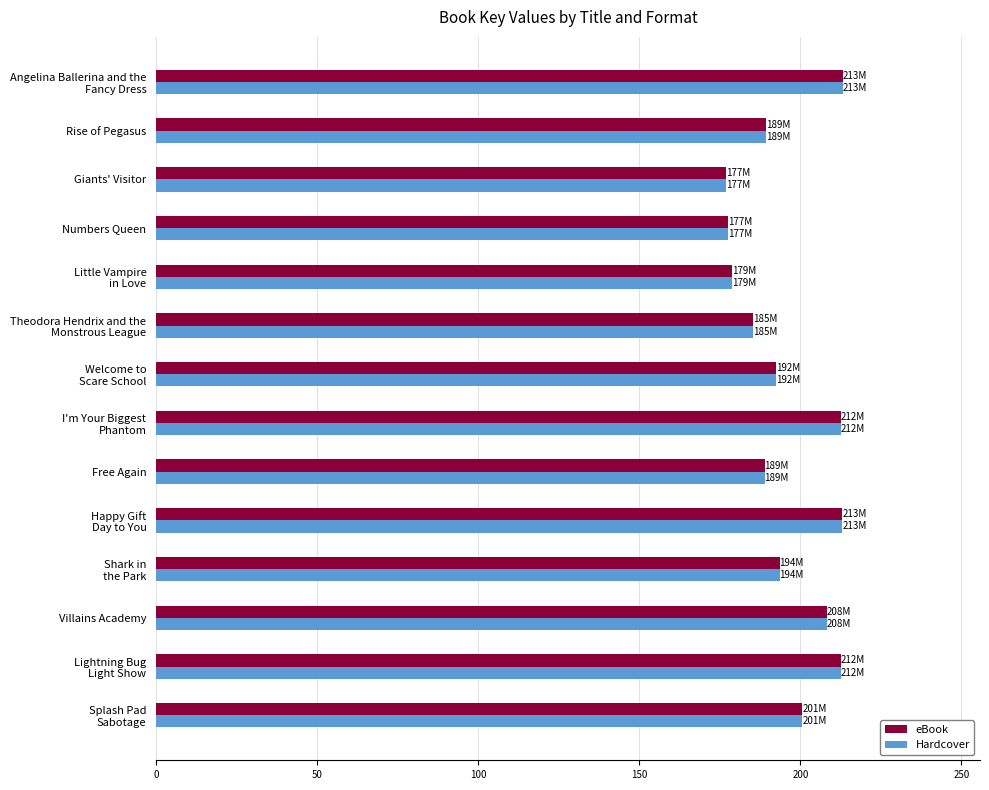

What is the difference between the Hardcover values at Villains Academy and Rise of Pegasus?

18.8